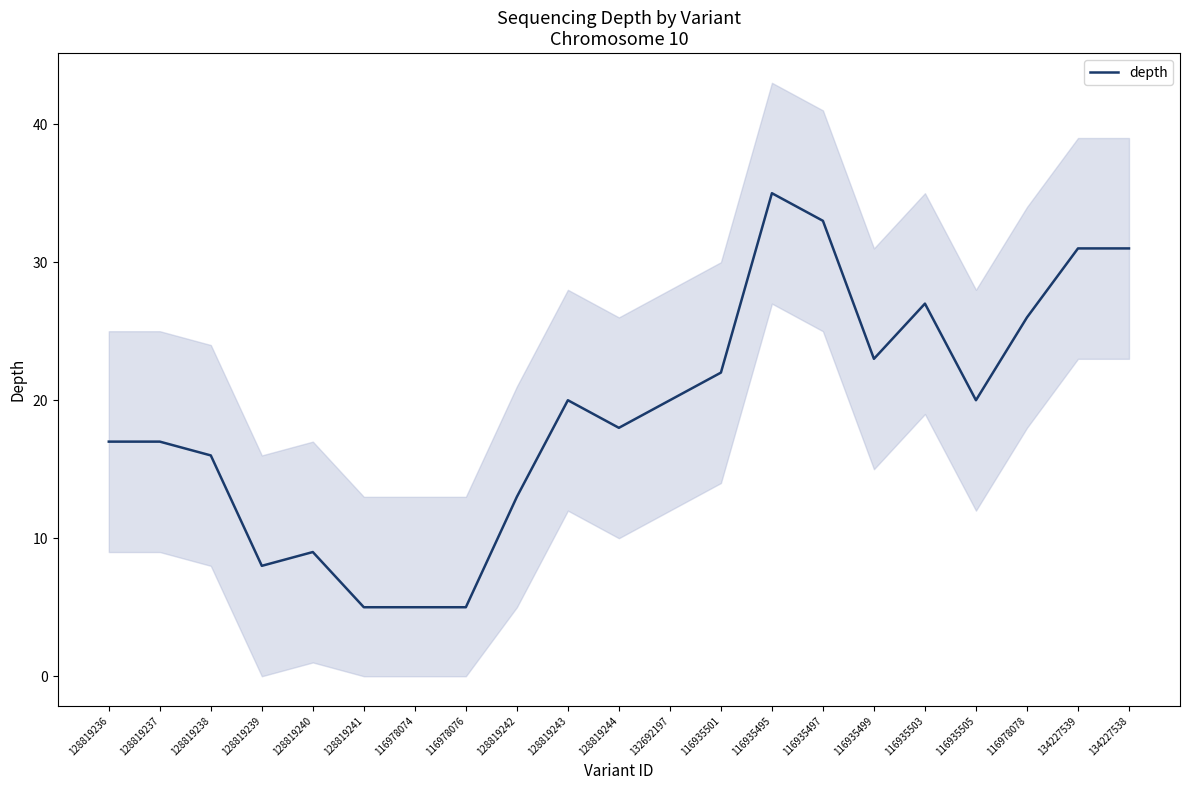

What is the label of the 18th point from the left?

116935505